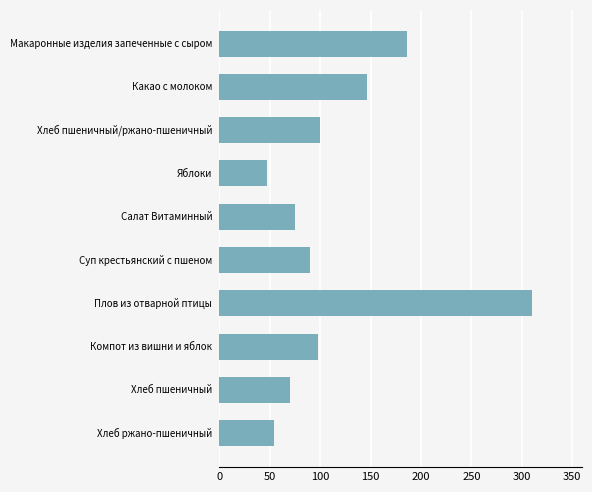

Is it true that the value at Хлеб пшеничный/ржано-пшеничный is 26.2?

False